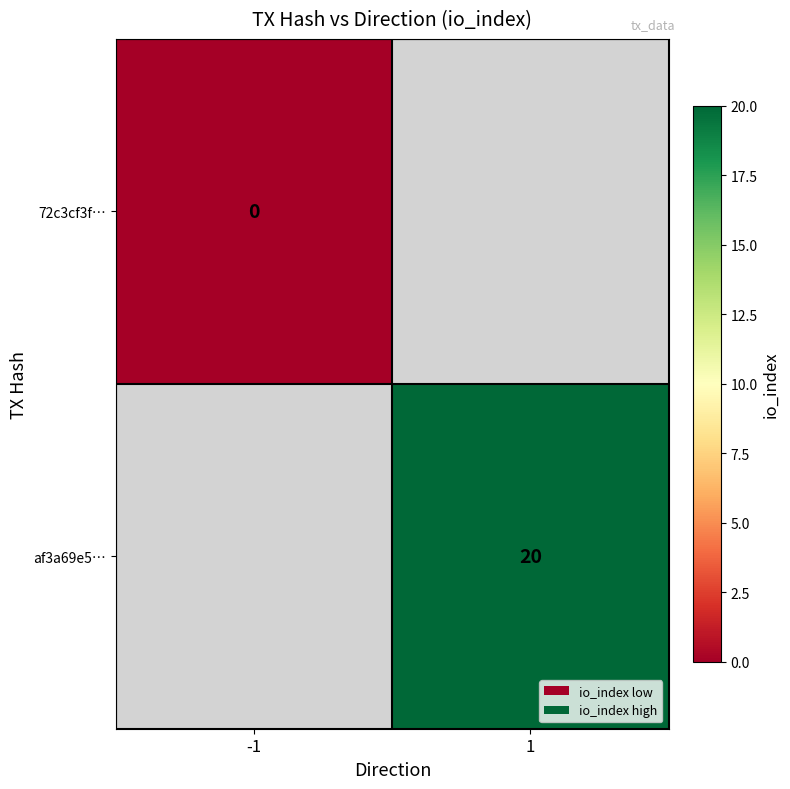

Is the value of af3a69e5… at 1 greater than the value of 72c3cf3f… at -1?

Yes